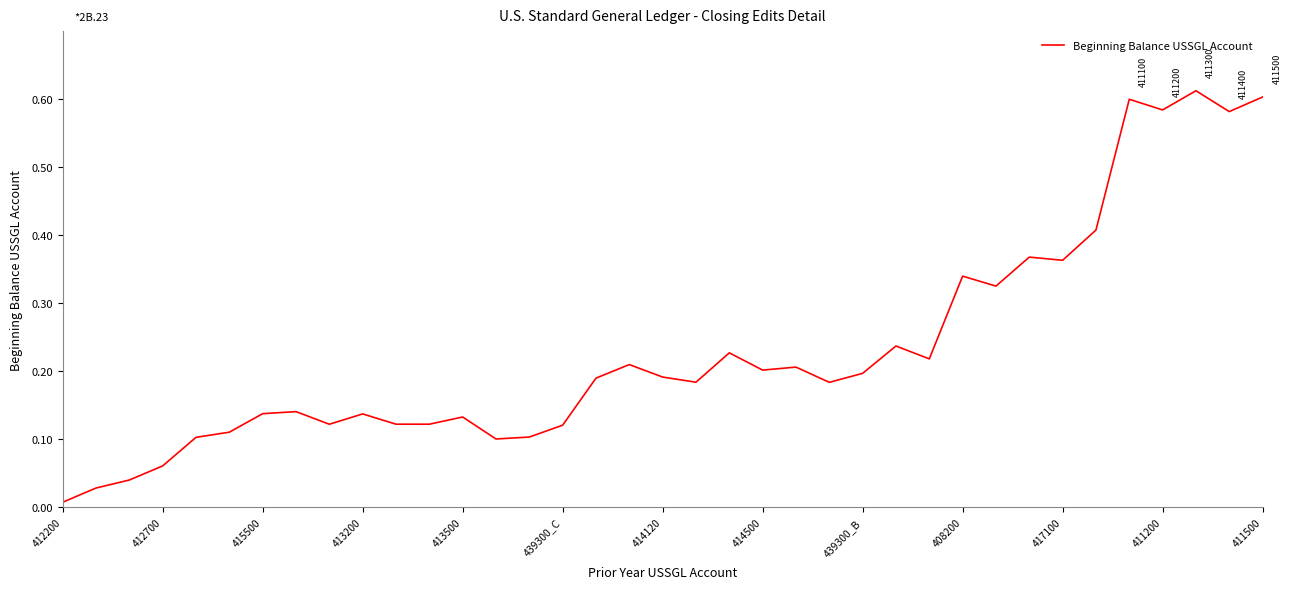

True or false: the data shows 0.2 at 439300_B.

True